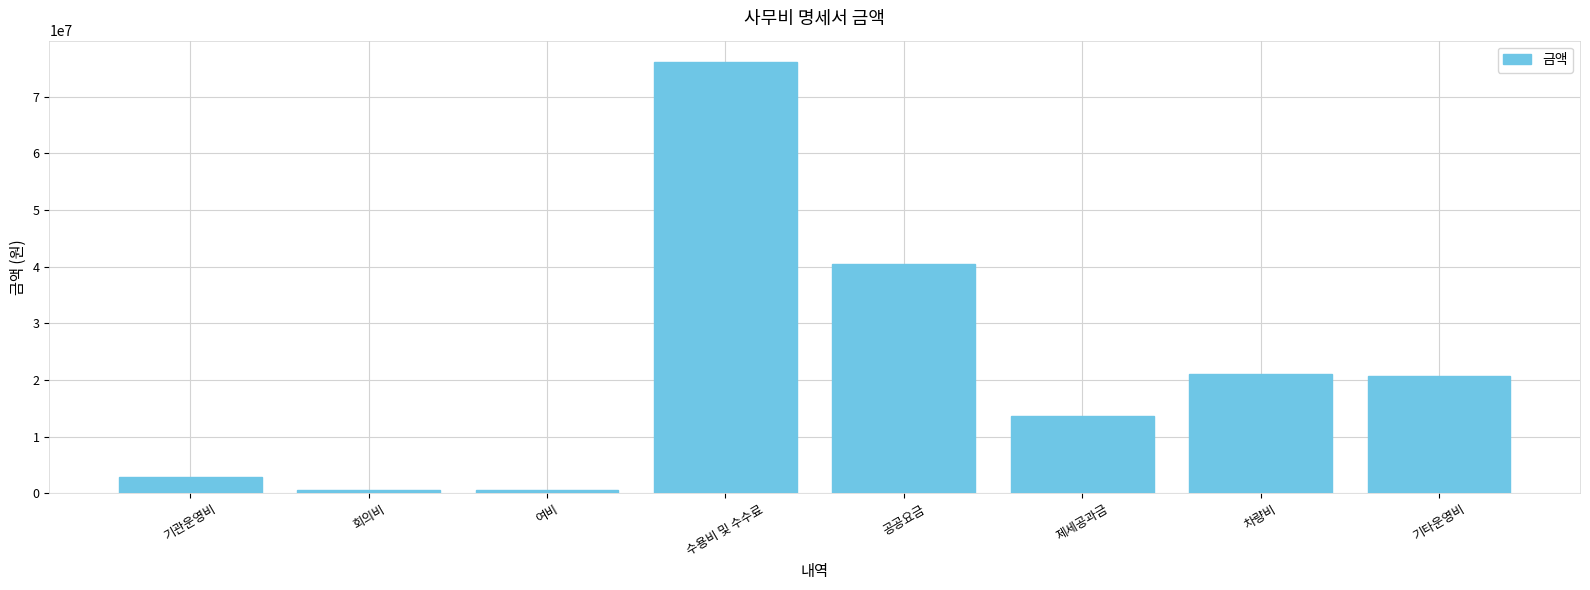

What is the sum of the values at 제세공과금 and 기타운영비?

34314660